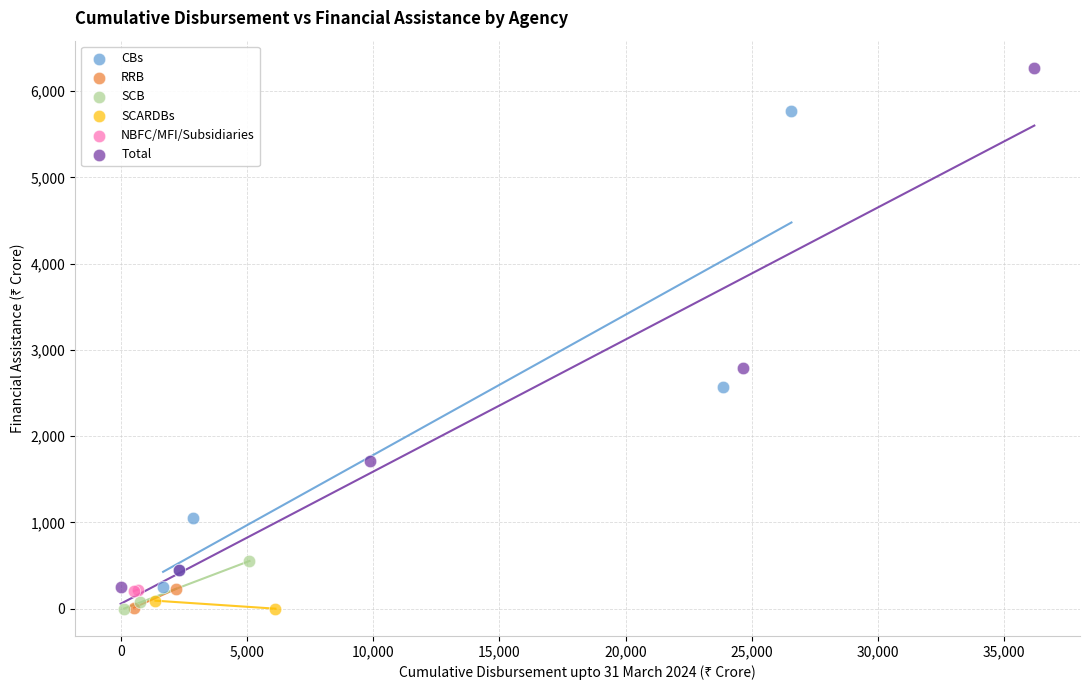

What are all the series names shown in the legend?

CBs, RRB, SCB, SCARDBs, NBFC/MFI/Subsidiaries, Total